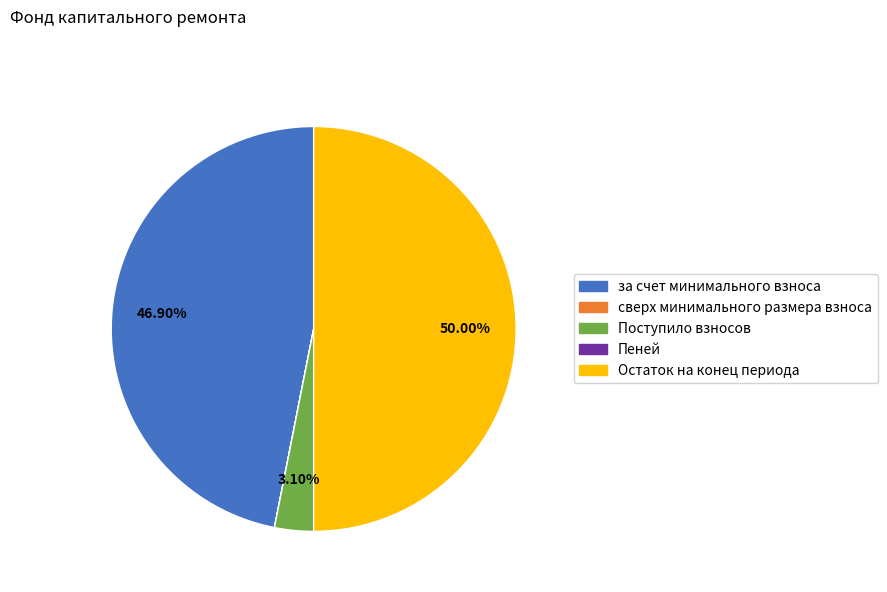

Does Поступило взносов account for over 50% of the chart?

No